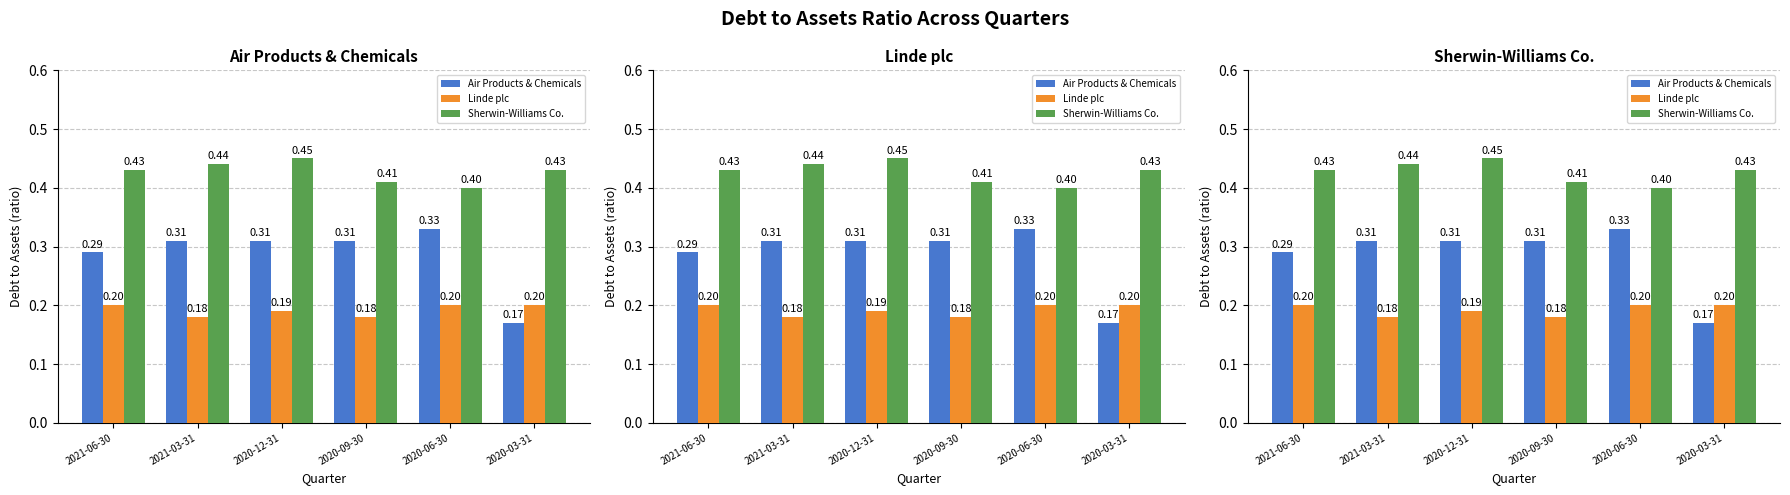

Is it true that Linde plc equals 0.2 at 2021-03-31?

True